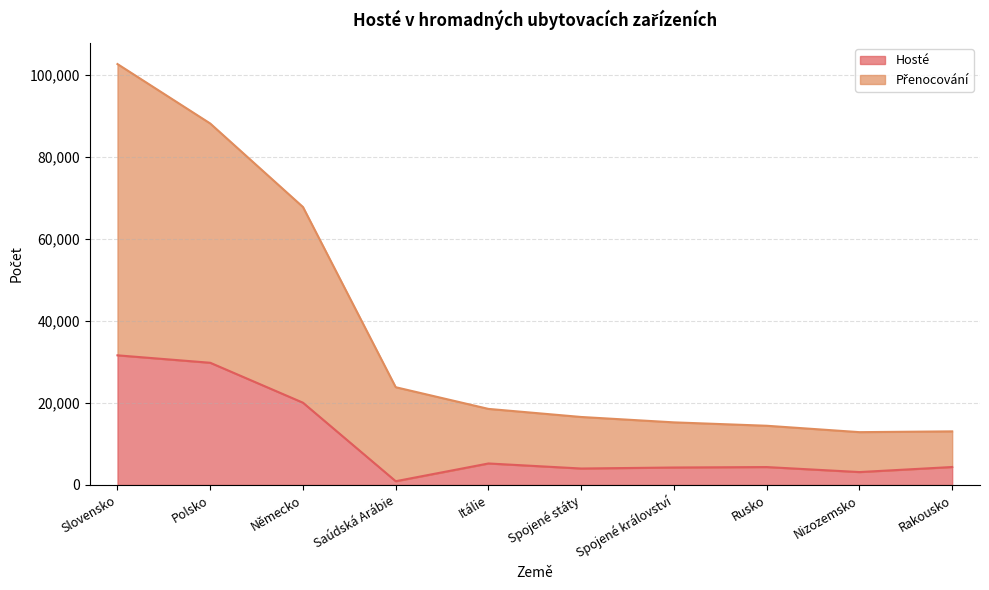

True or false: Přenocování and Hosté cross at least once.

False